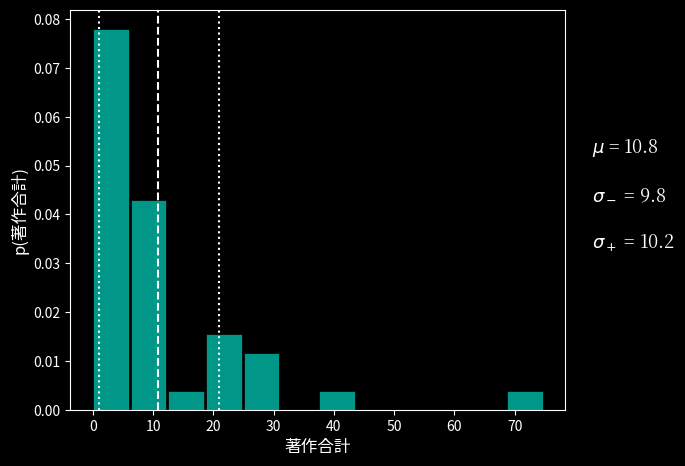

Reading left to right, list every bar in this chart as the range it spans on the x-axis followed by its height. Neither the bar edges nor the heights are printed on the chart, so give them approximately, as read against the axes.

0 to 6: 0.078
6 to 13: 0.043
13 to 19: 0.004
19 to 25: 0.016
25 to 31: 0.012
31 to 38: 0
38 to 44: 0.004
44 to 50: 0
50 to 56: 0
56 to 63: 0
63 to 69: 0
69 to 75: 0.004